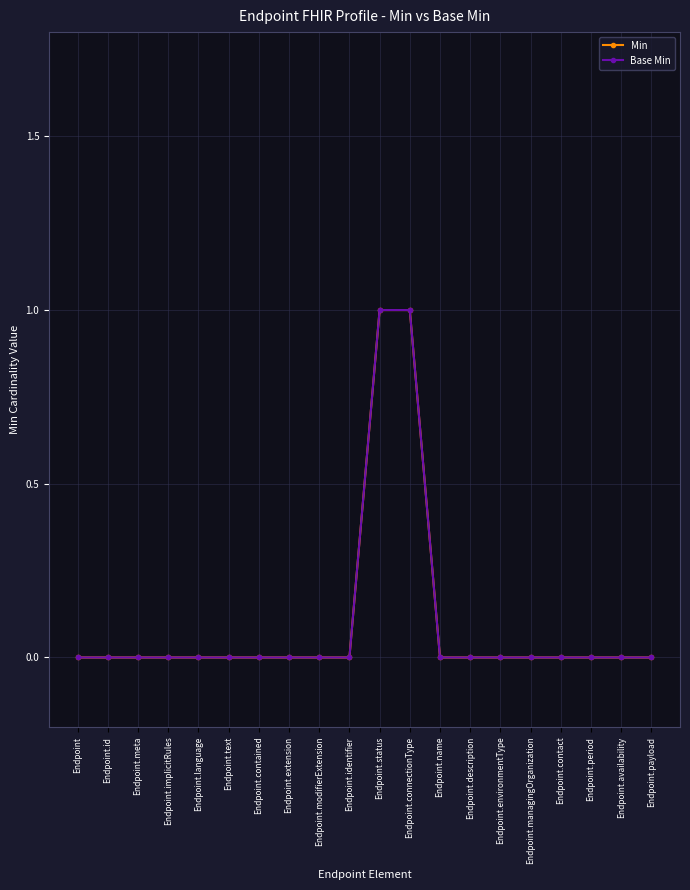

Does the chart have visible grid lines?

Yes